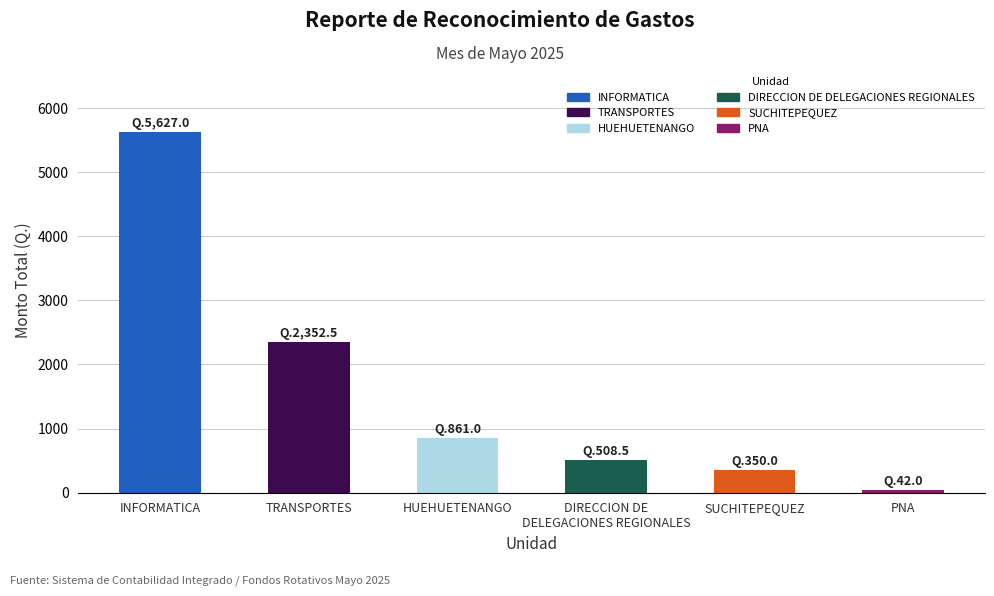

What is the value of the 2nd bar from the left?

2352.5